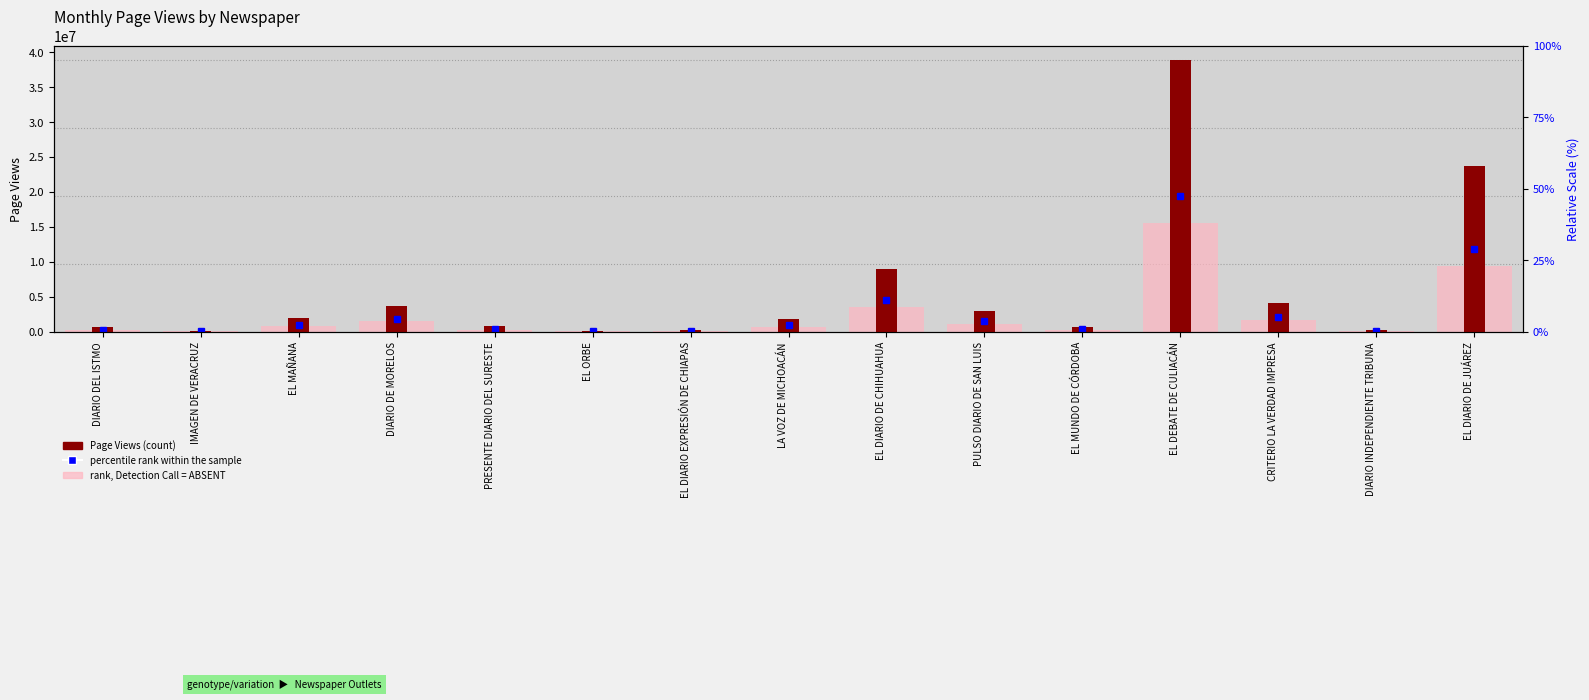

What is the sum of the rank, Detection Call = ABSENT values at EL ORBE and EL MUNDO DE CÓRDOBA?

359065.6